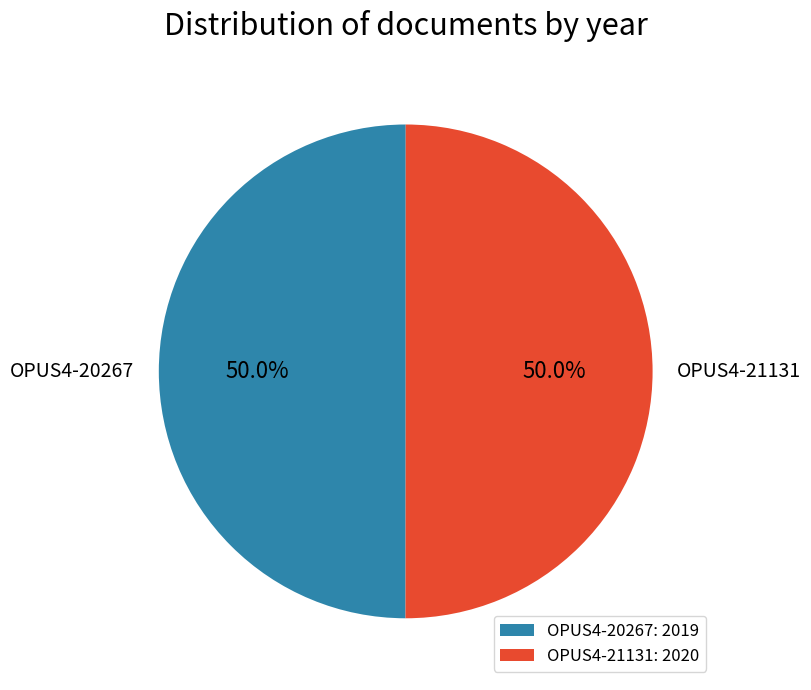

To the nearest percent, what percentage of the pie is OPUS4-21131?

50%